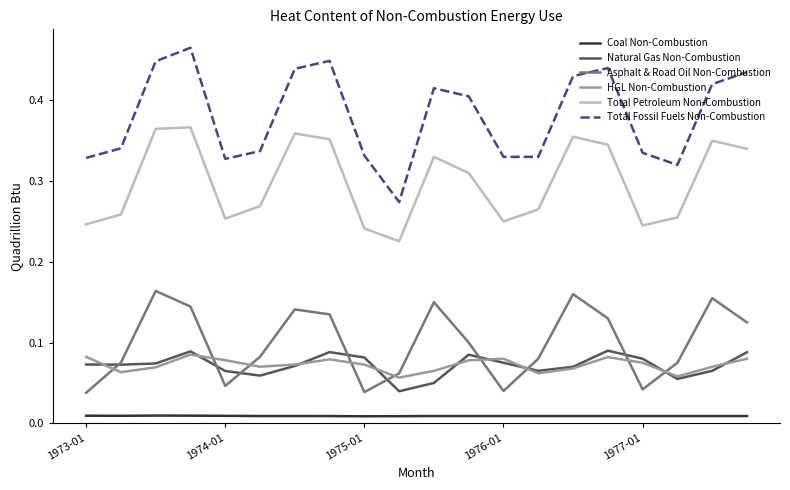

What are all the series names shown in the legend?

Coal Non-Combustion, Natural Gas Non-Combustion, Asphalt & Road Oil Non-Combustion, HGL Non-Combustion, Total Petroleum Non-Combustion, Total Fossil Fuels Non-Combustion